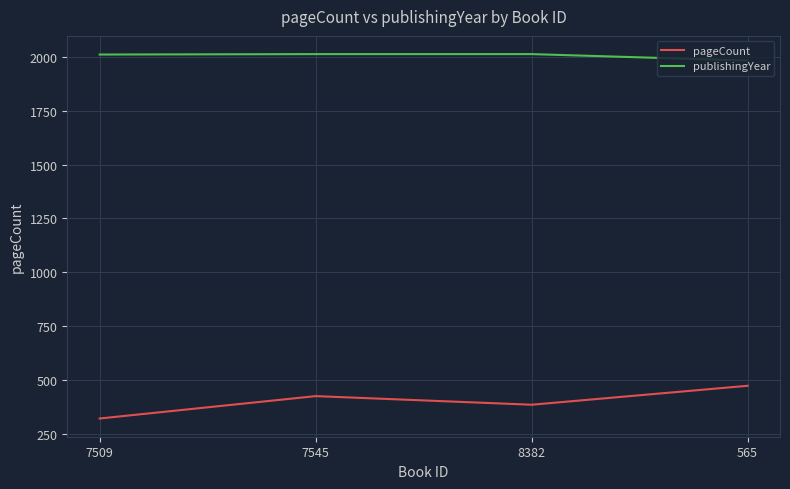

How many interior local valleys does the pageCount series have?

1